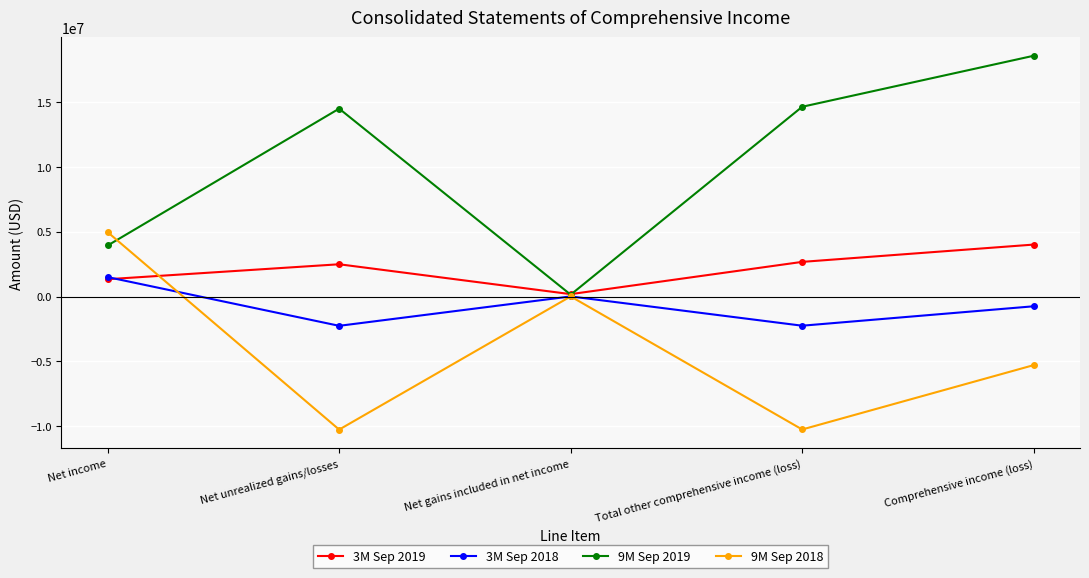

How many values in the 3M Sep 2019 series are below 2484907?

2